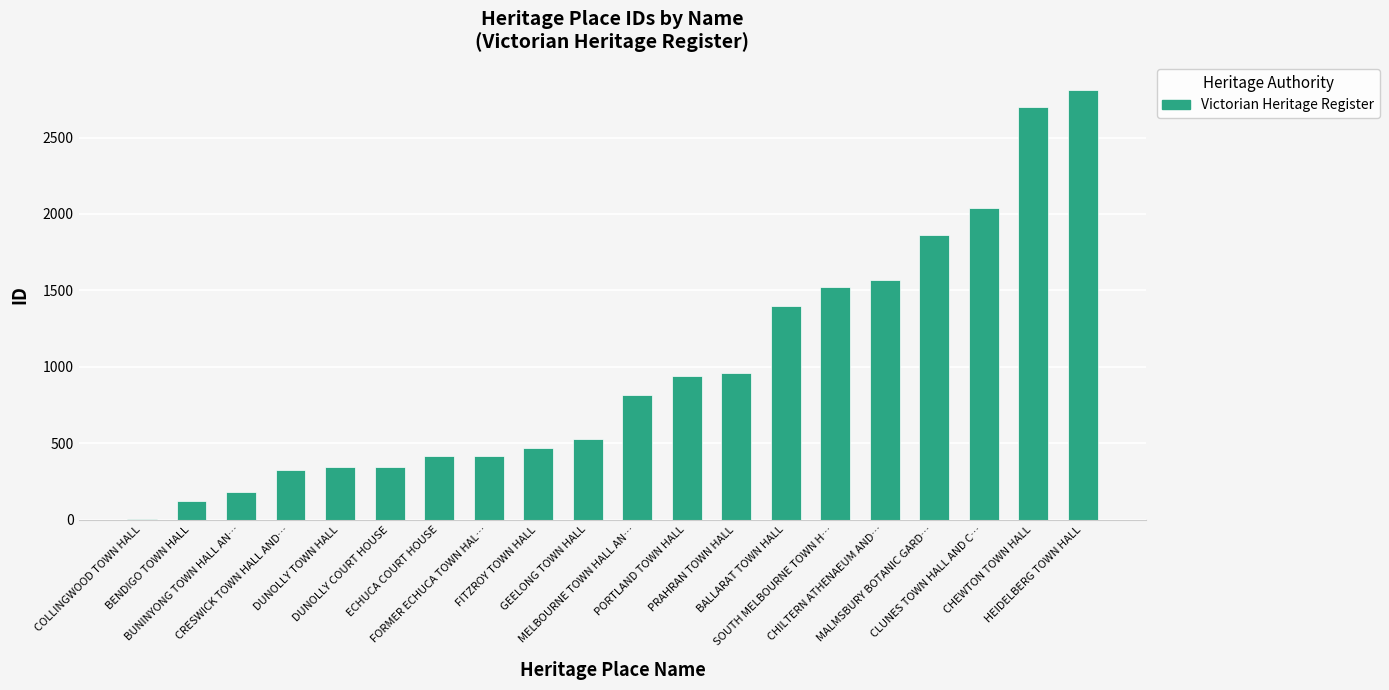

What is the average value?

988